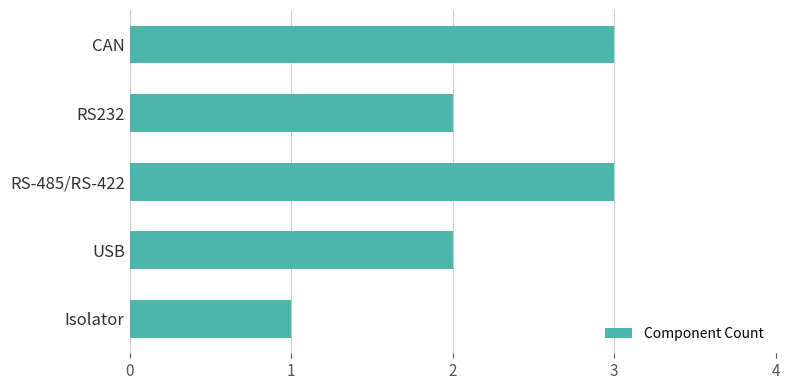

How many series are shown in this chart?

1